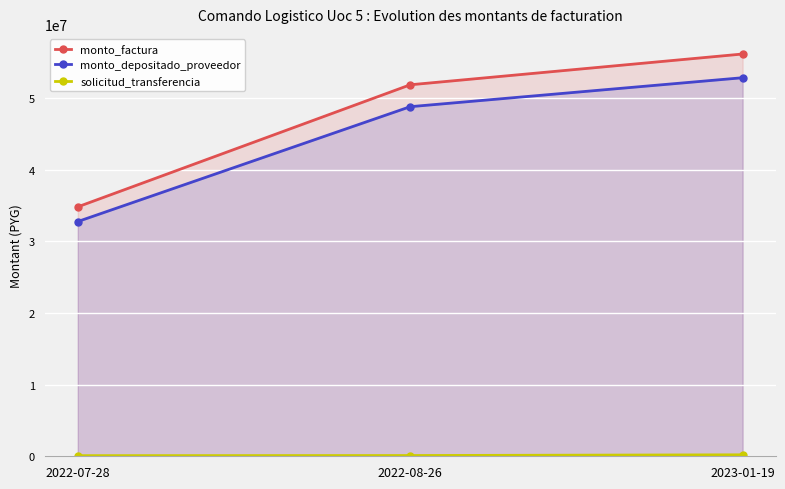

Reading left to right, list all the values displayed in this chart.

monto_factura: 34827000	51870000	56167800
monto_depositado_proveedor: 32773790	48812028	52856453
solicitud_transferencia: 86339	103799	204830